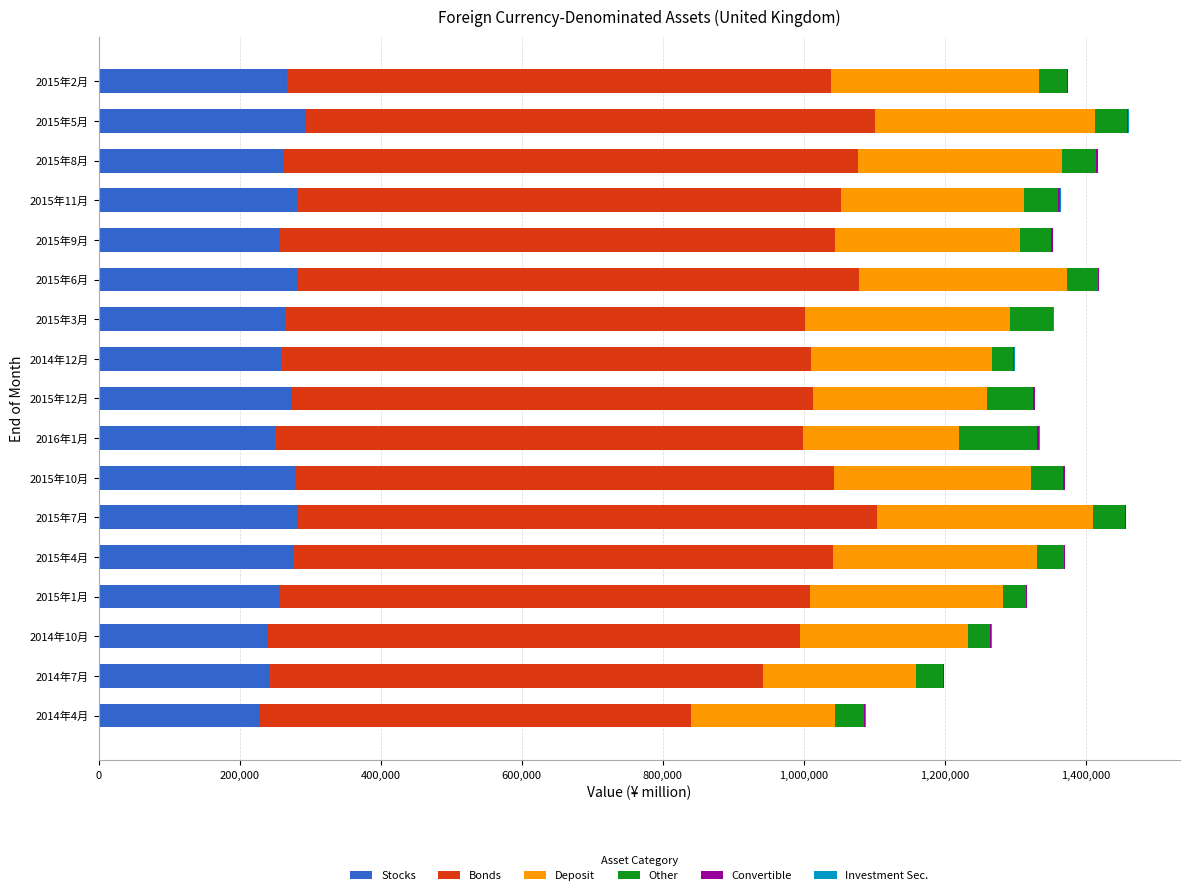

What is the maximum value for Stocks?

294116